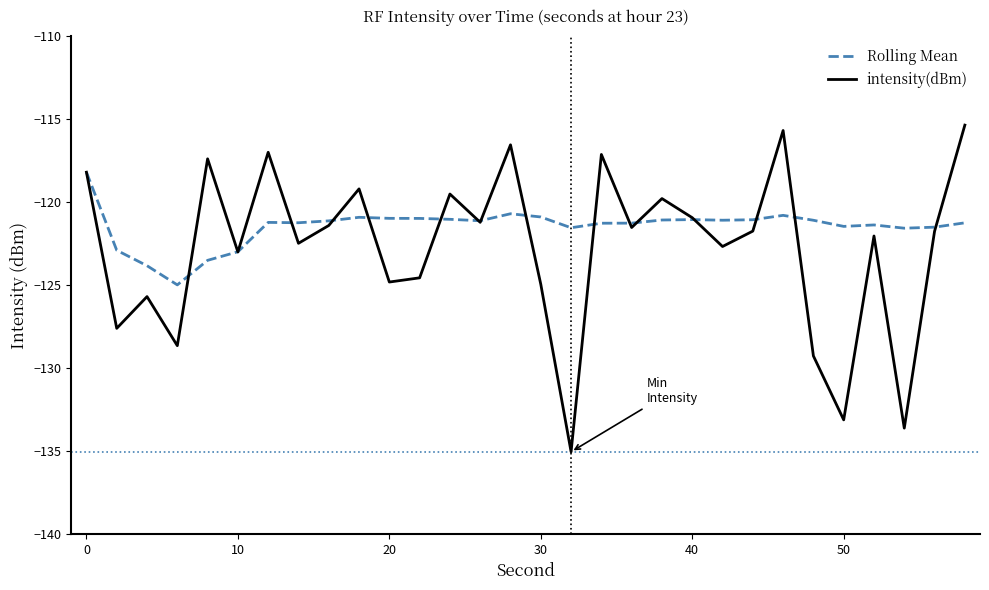

What is the lowest value of the Rolling Mean series?

-125.0